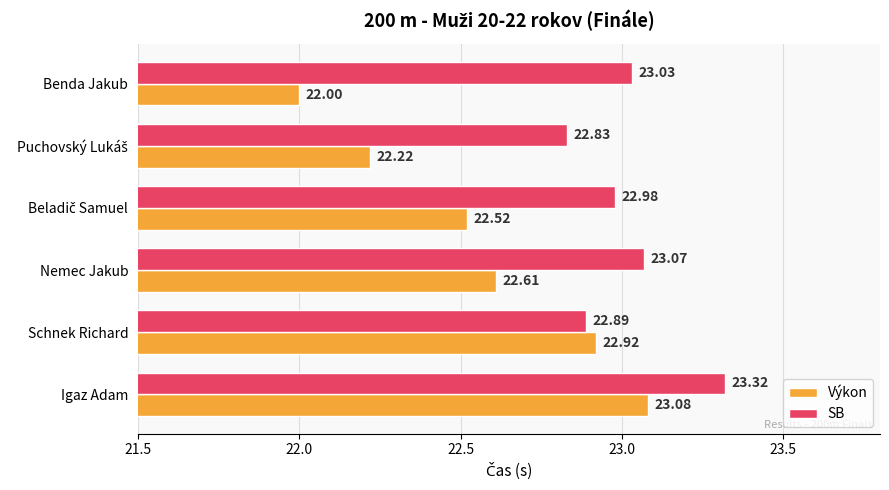

Which series has the widest spread of values?

Výkon